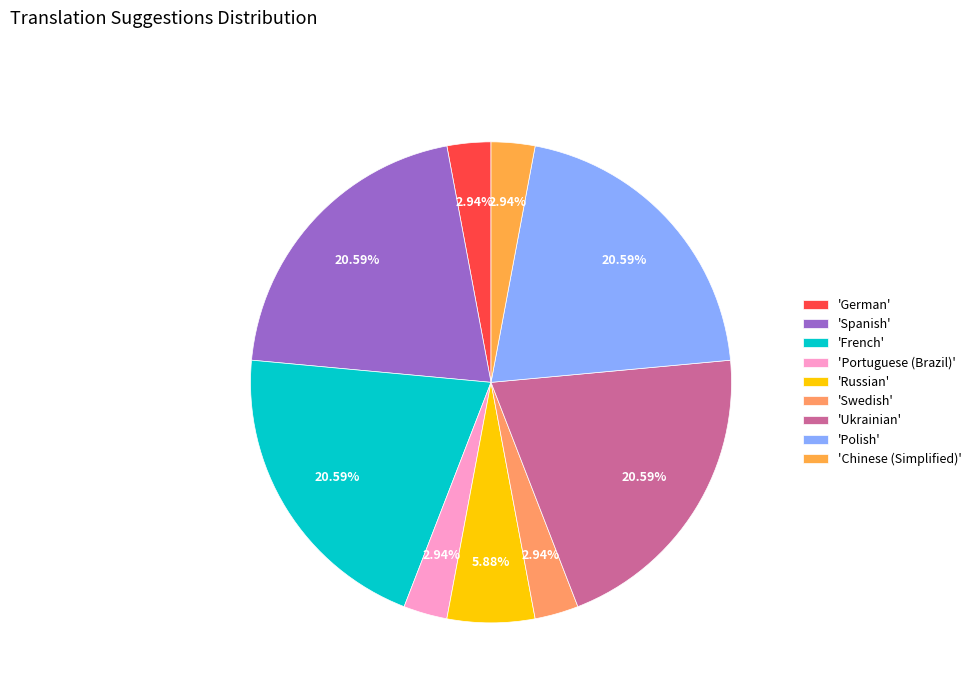

How many segments does this pie chart have?

9